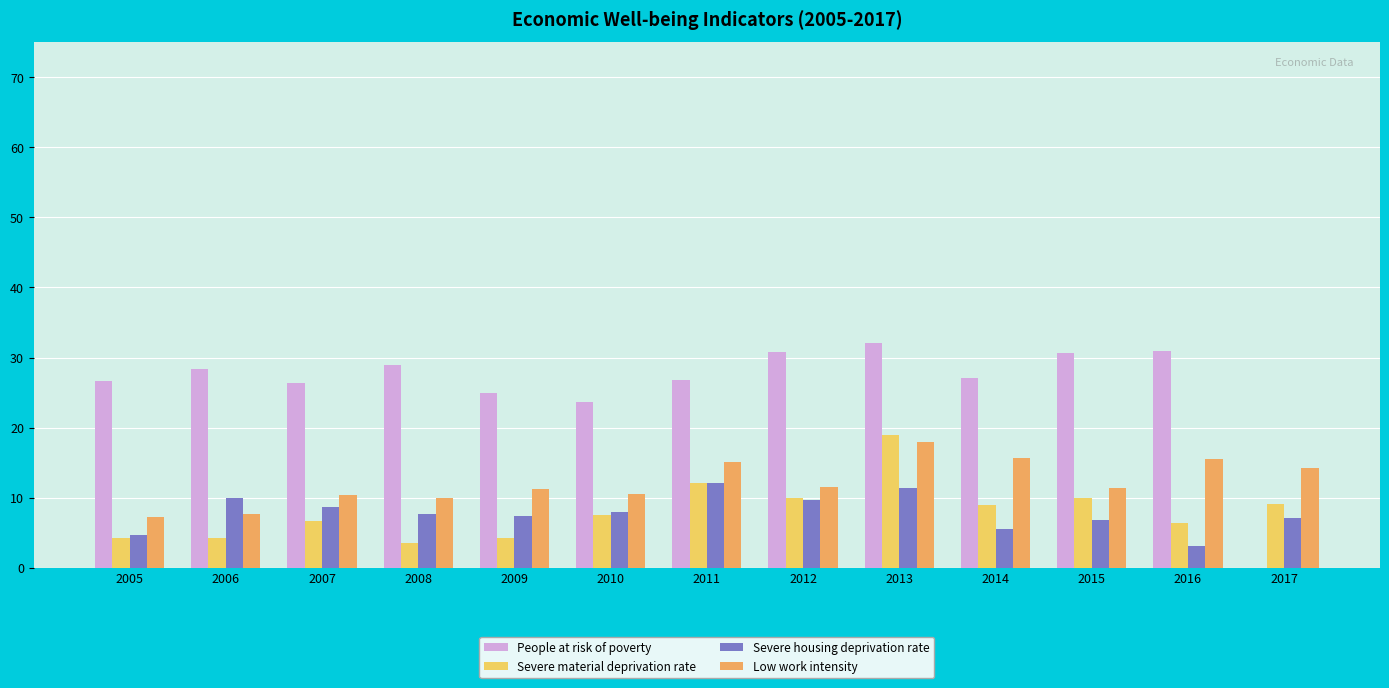

What value does the People at risk of poverty series have at 2009?

25.0